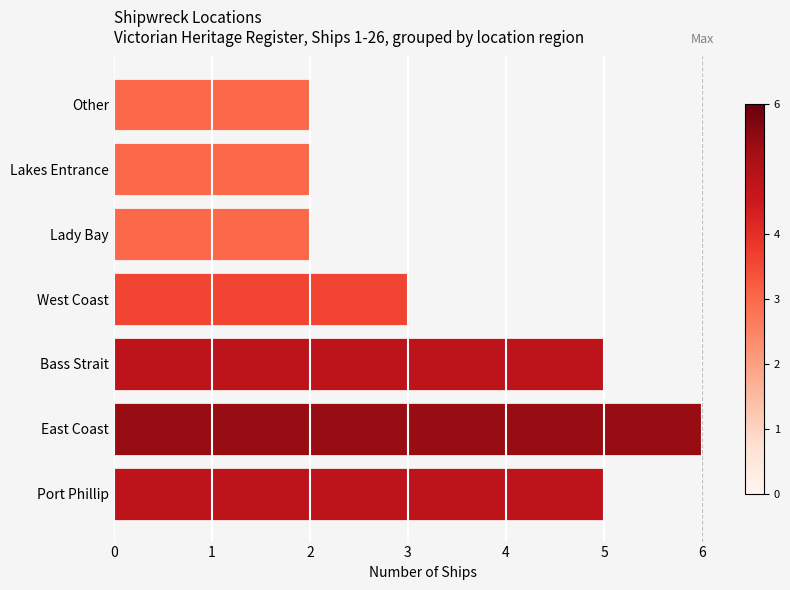

What is the greatest value displayed?

6